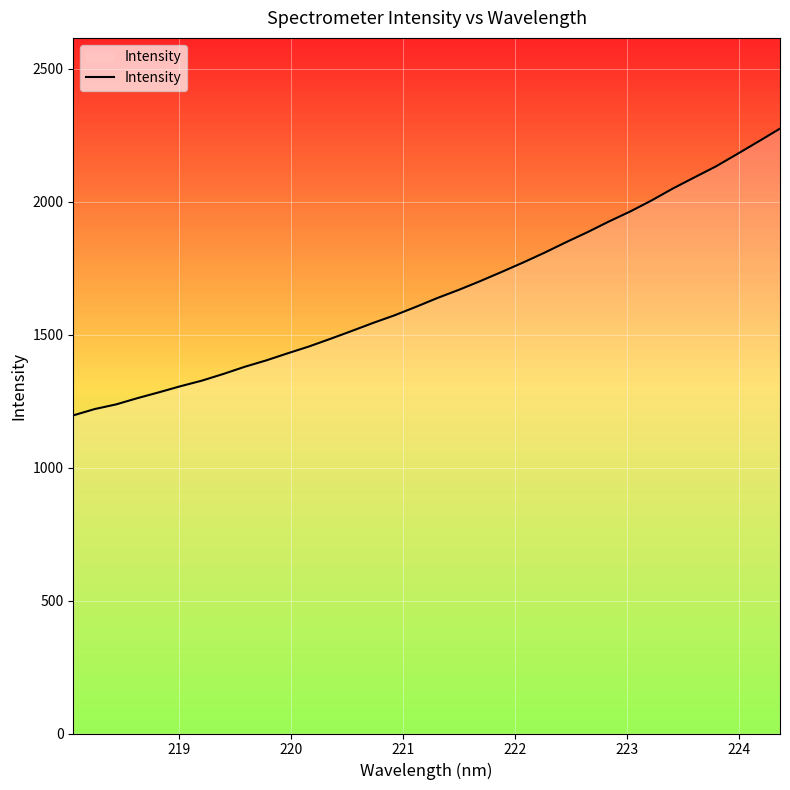

What is the greatest value displayed?

2274.2